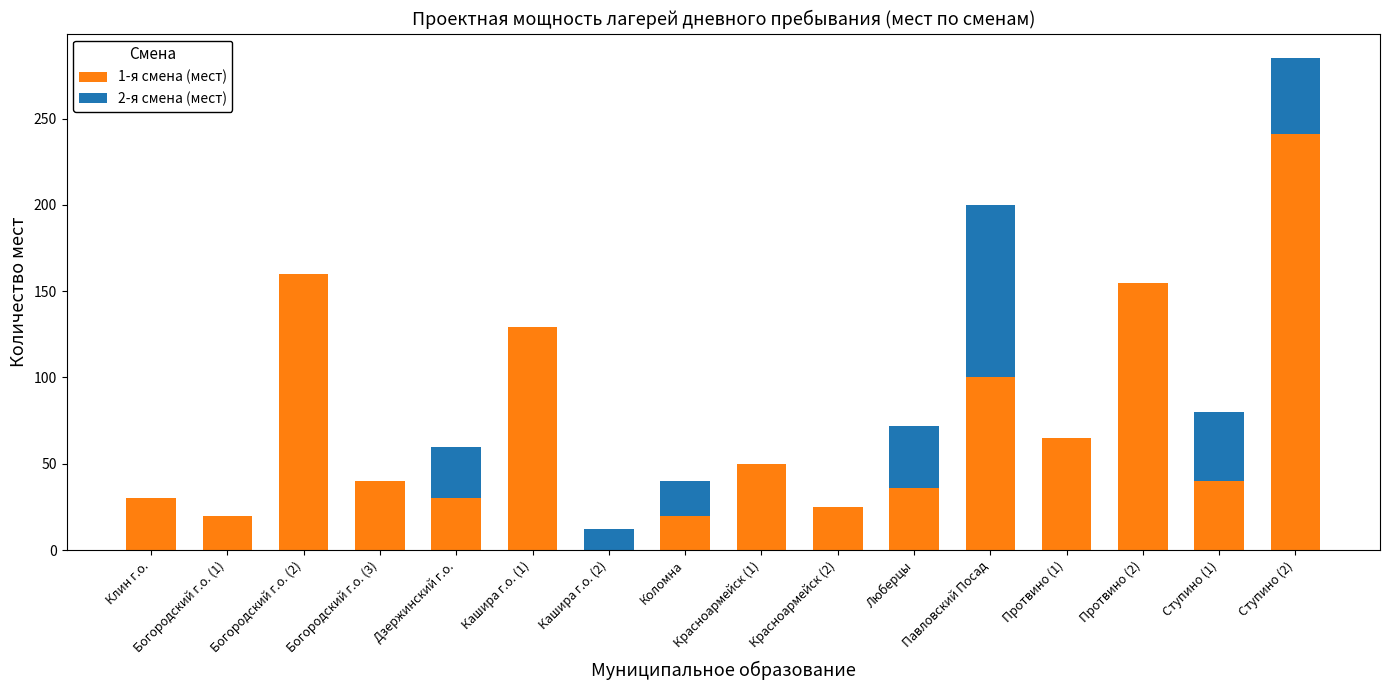

Is it true that 2-я смена (мест) equals 11 at Ступино (2)?

False